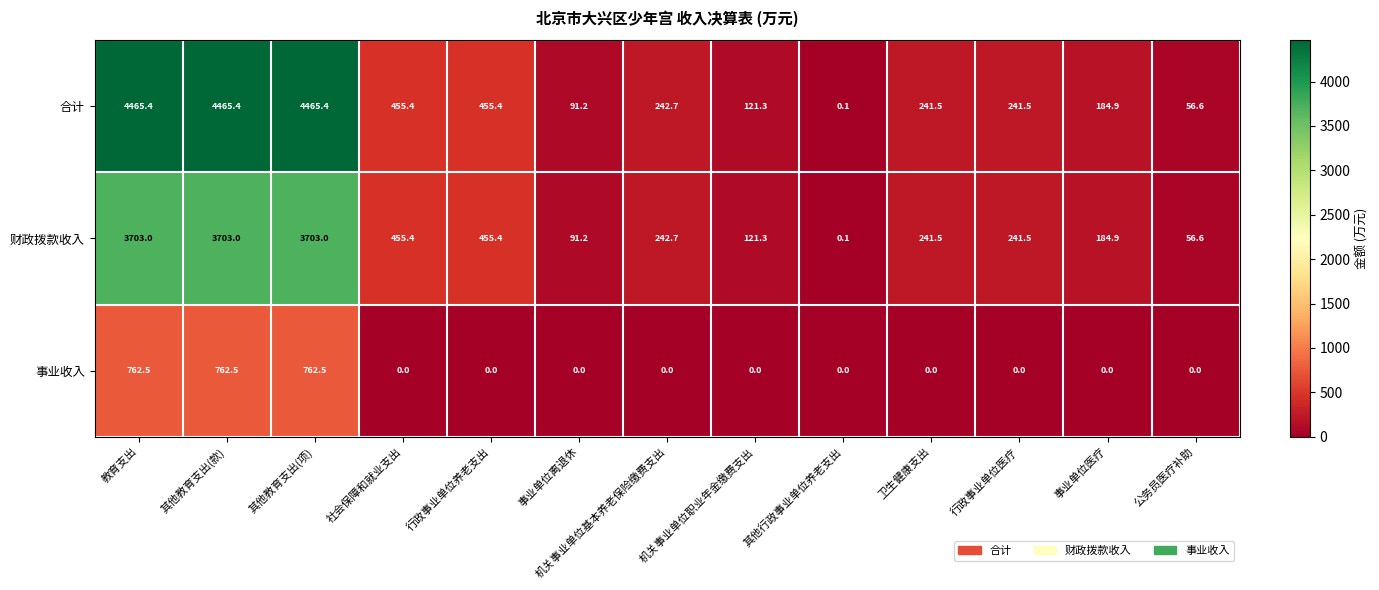

The value of 事业收入 at 机关事业单位职业年金缴费支出 is 264.6. True or false?

False